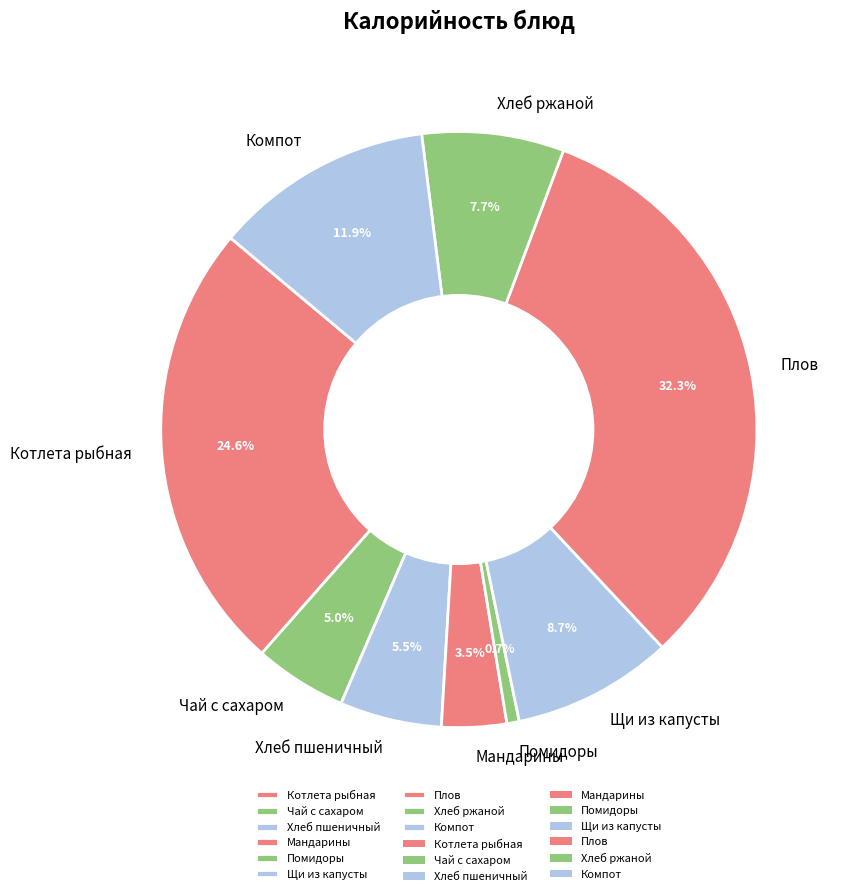

Rank the categories by value from highest to lowest.

Плов, Котлета рыбная, Компот, Щи из капусты, Хлеб ржаной, Хлеб пшеничный, Чай с сахаром, Мандарины, Помидоры